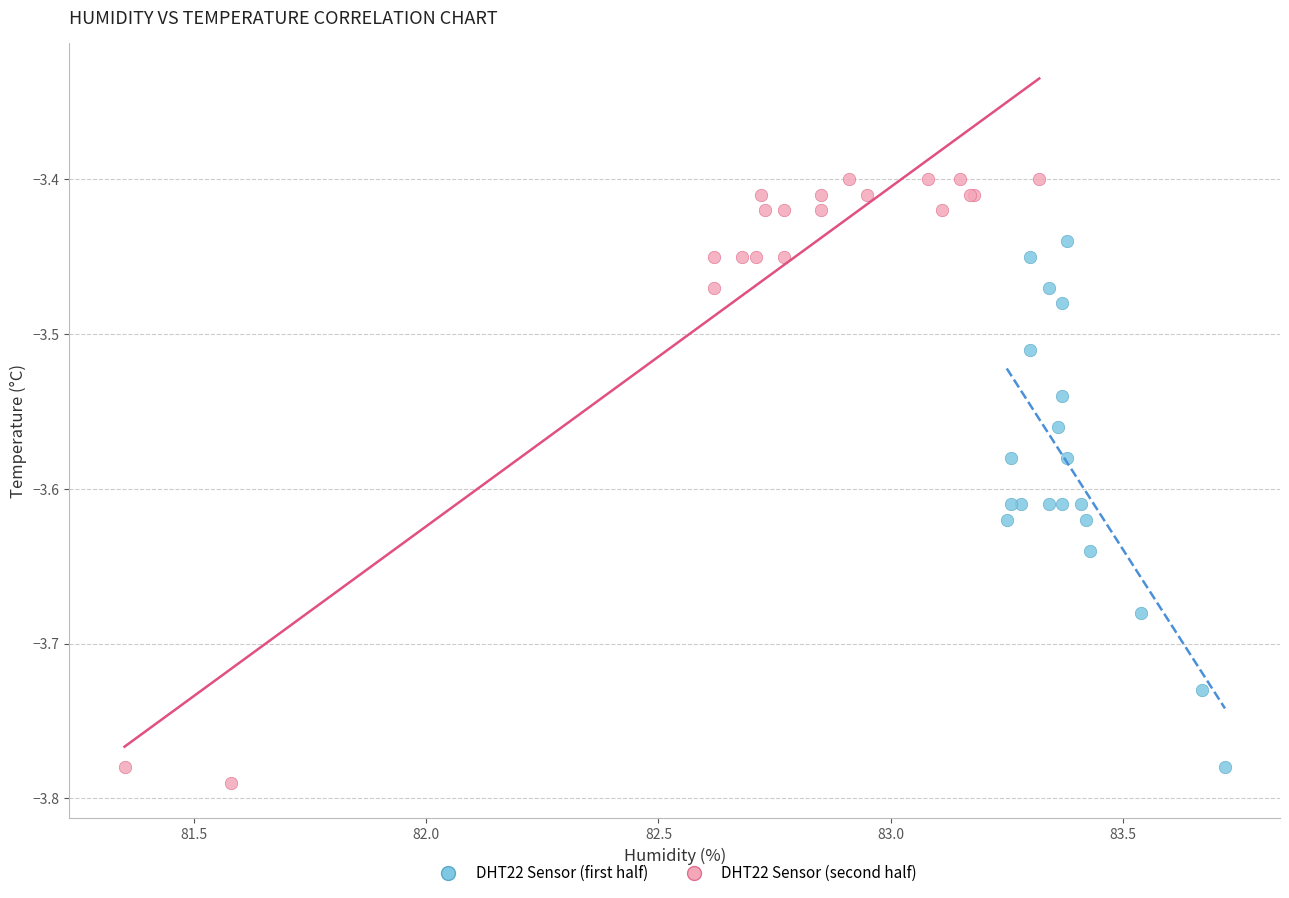

What are all the series names shown in the legend?

DHT22 Sensor (first half), DHT22 Sensor (second half)